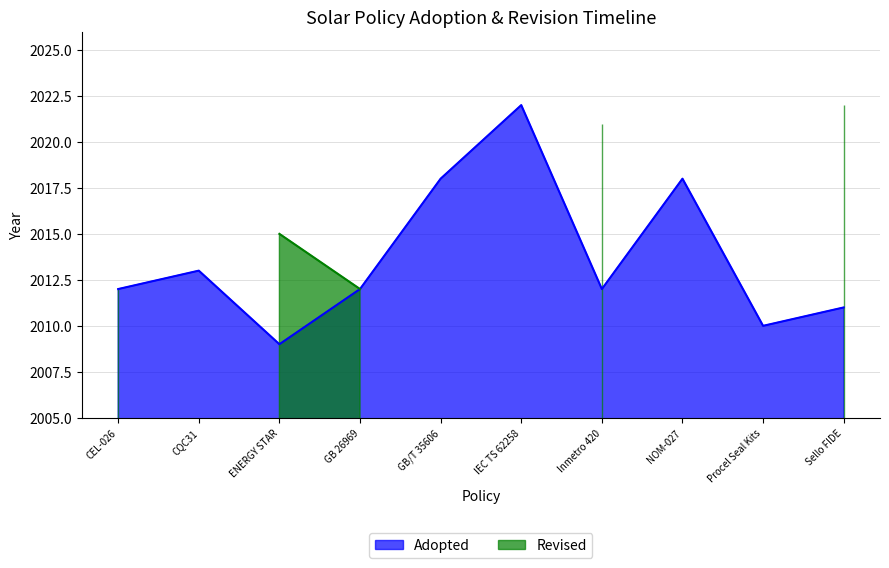

The chart shows a value of 2621 at GB 26969. True or false?

False